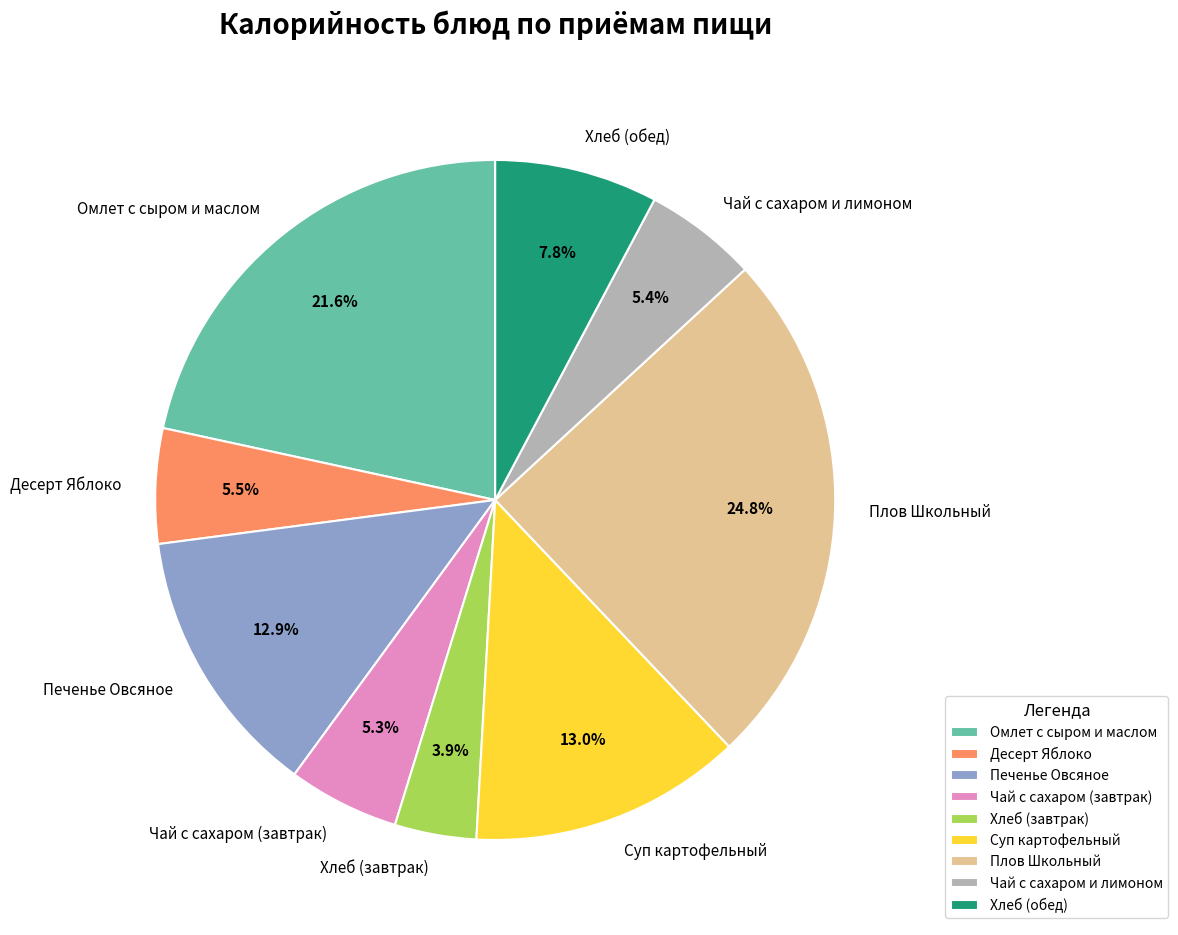

What percentage is NOT represented by Чай с сахаром и лимоном?

94.6%